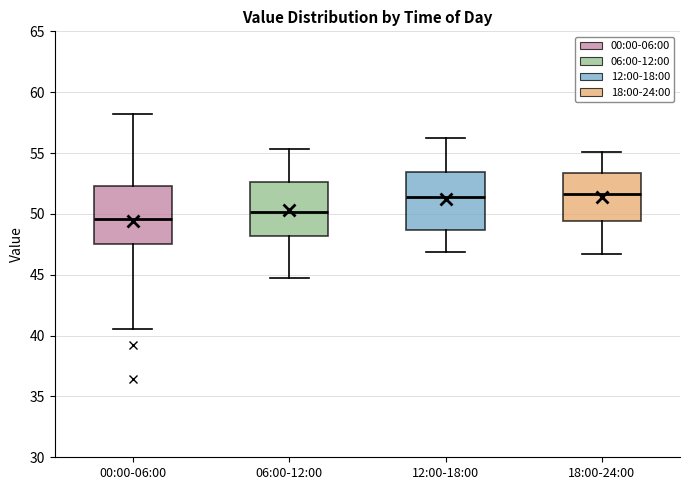

Where is the lower edge of the box for 06:00-12:00 on the y-axis? The values are not printed on the chart, so give them approximately, as read against the axis.

48.0